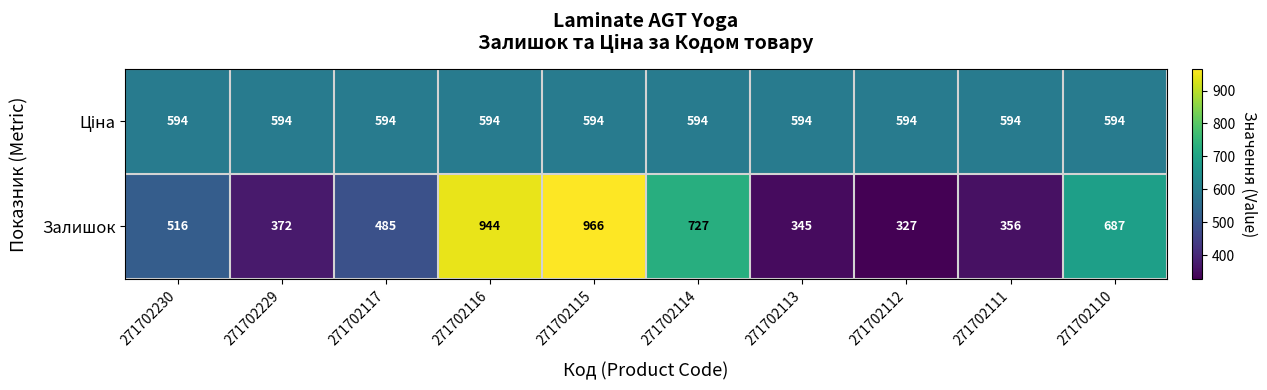

At which label is Залишок closest to 646?

271702110